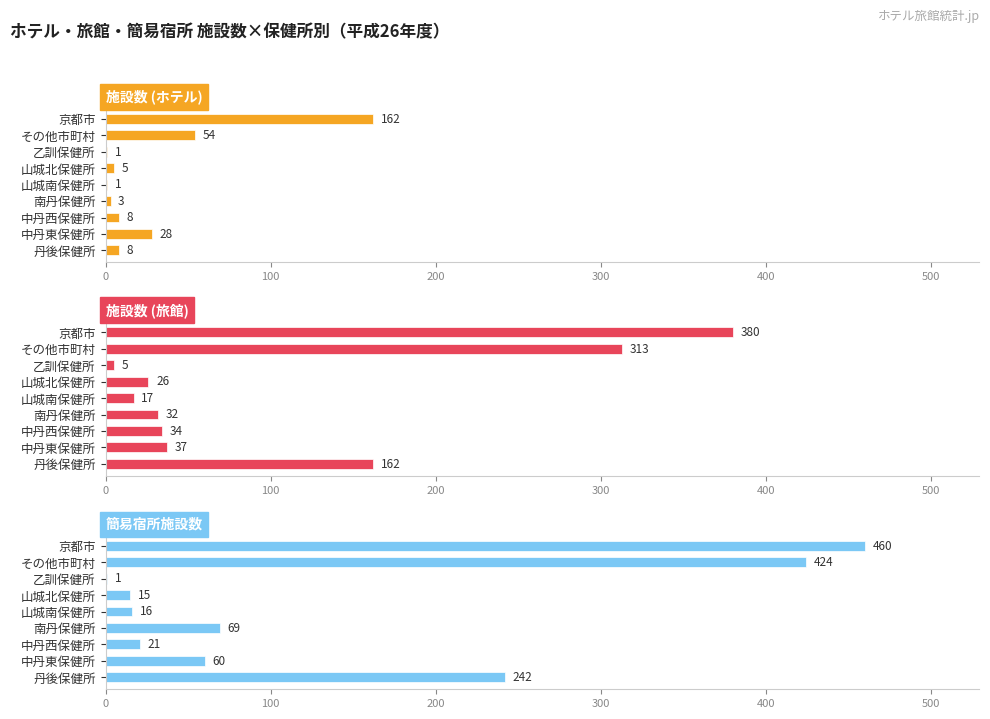

What is the difference between the maximum and minimum values in the 施設数 (ホテル) series?

161